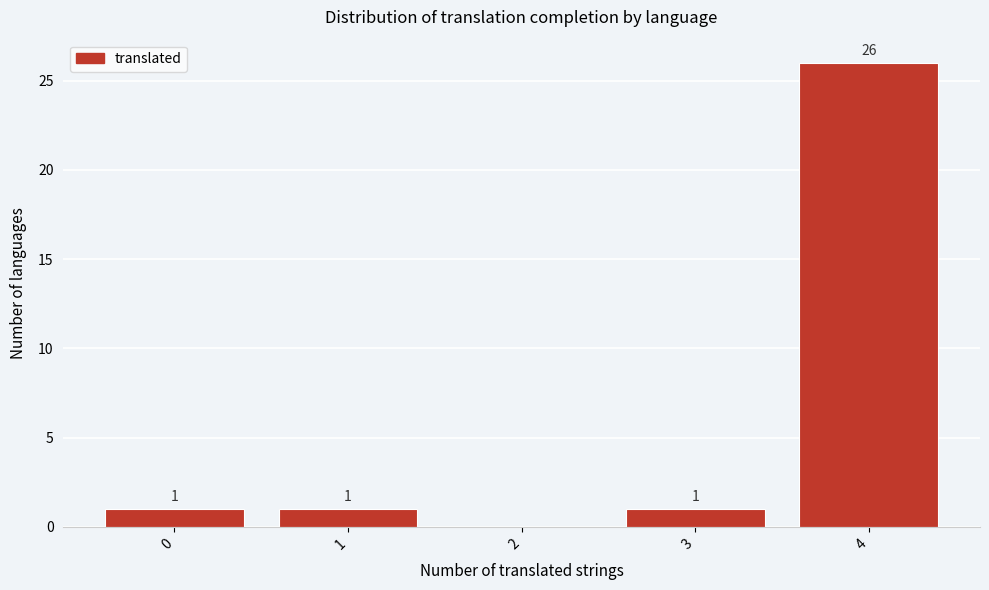

Reading left to right, list all the values displayed in this chart.

0=1	1=1	2=0	3=1	4=26